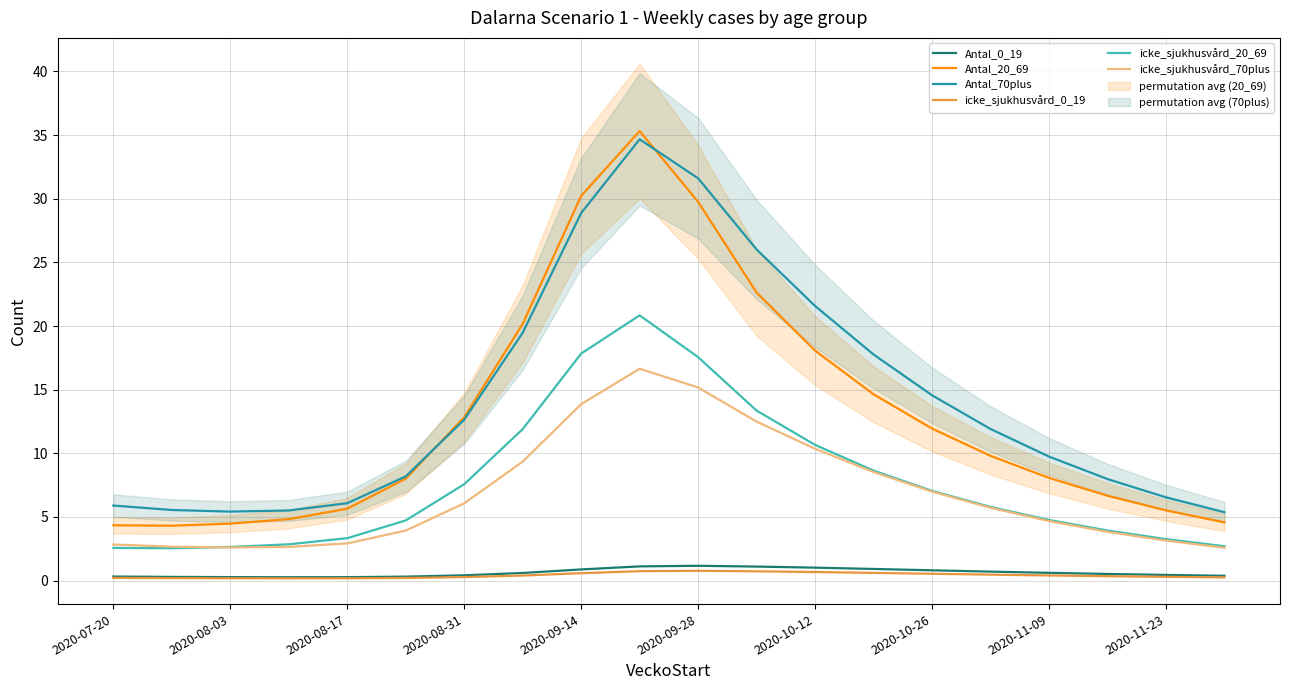

How many times do Antal_20_69 and Antal_70plus cross each other?

2